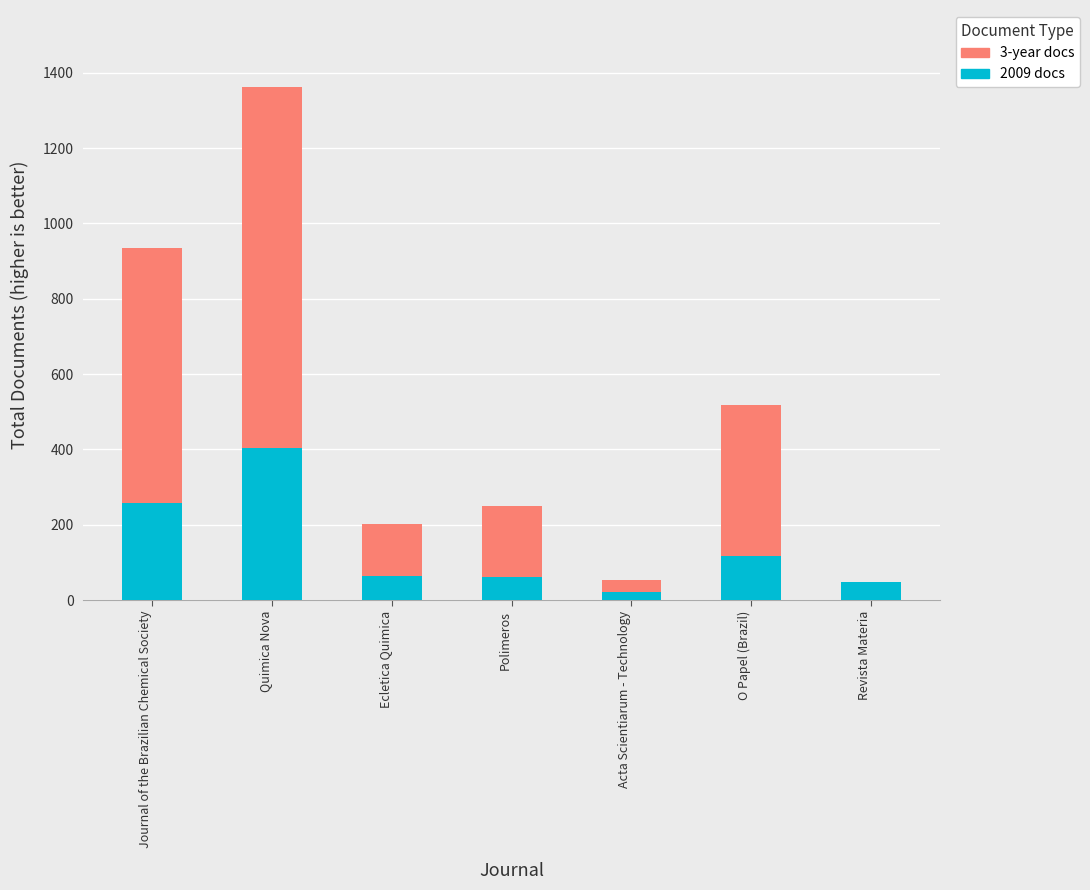

At which category is the sum across all series the highest?

Quimica Nova